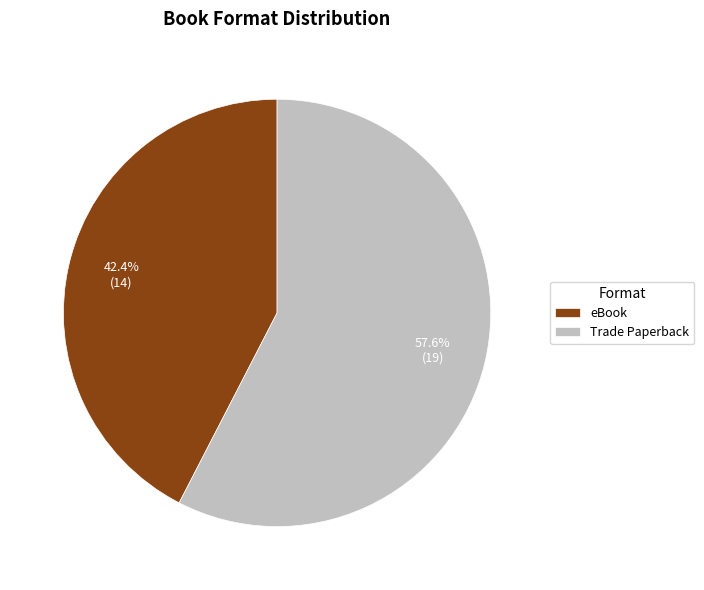

To the nearest percent, what portion does eBook represent?

42%